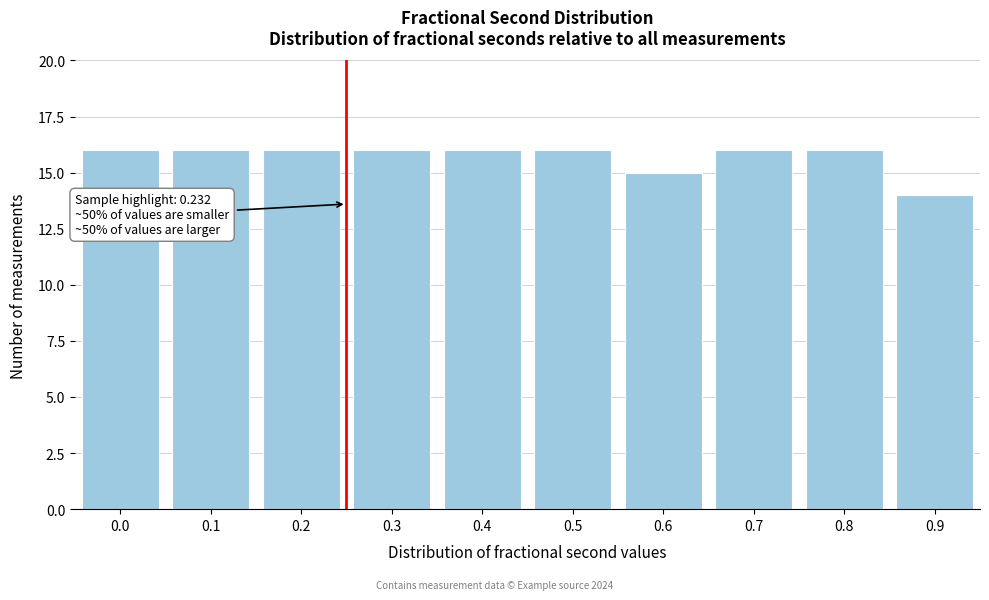

Reading left to right, extract all data points from this chart.

0.0=16	0.1=16	0.2=16	0.3=16	0.4=16	0.5=16	0.6=15	0.7=16	0.8=16	0.9=14